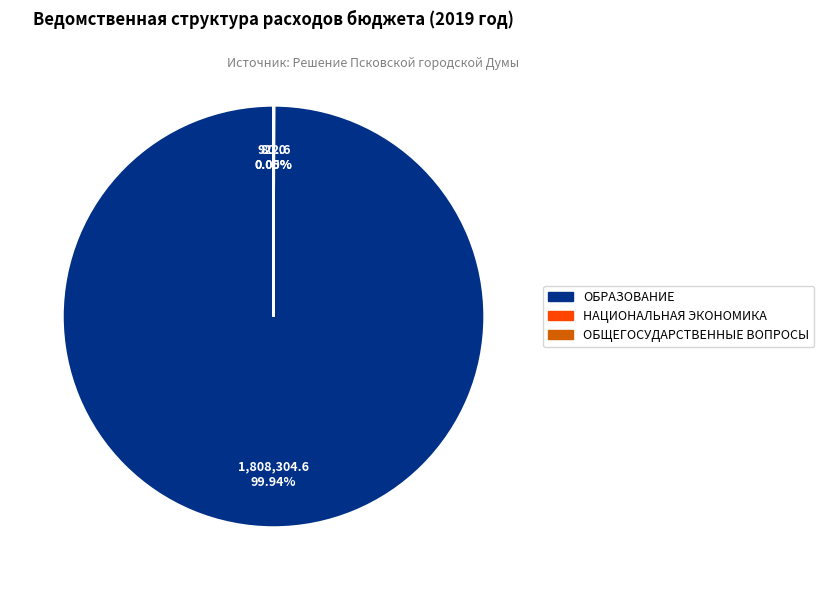

Is there a majority slice in this chart?

Yes